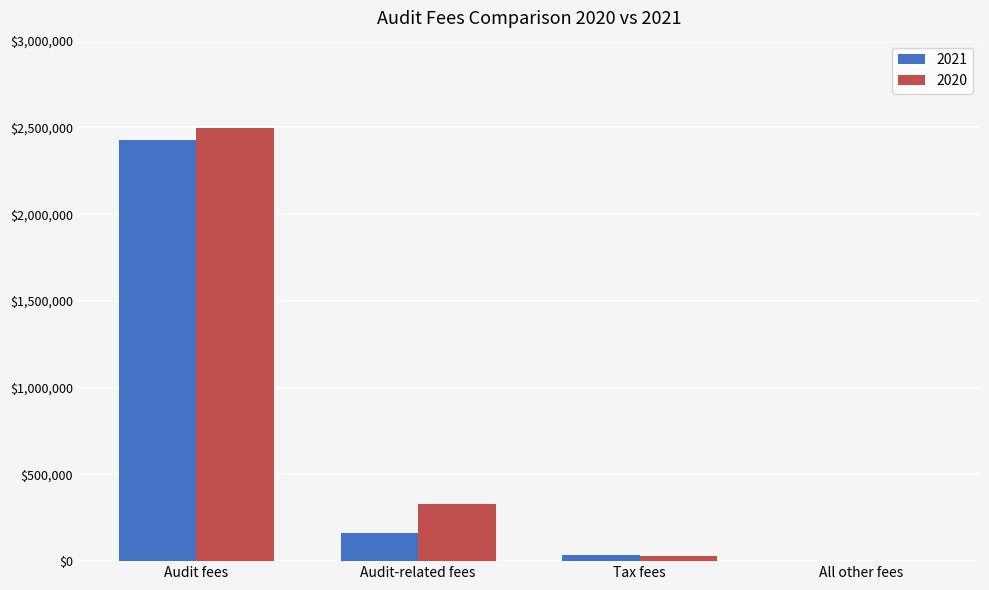

True or false: 2020 has a value of 330000 at Audit-related fees.

True